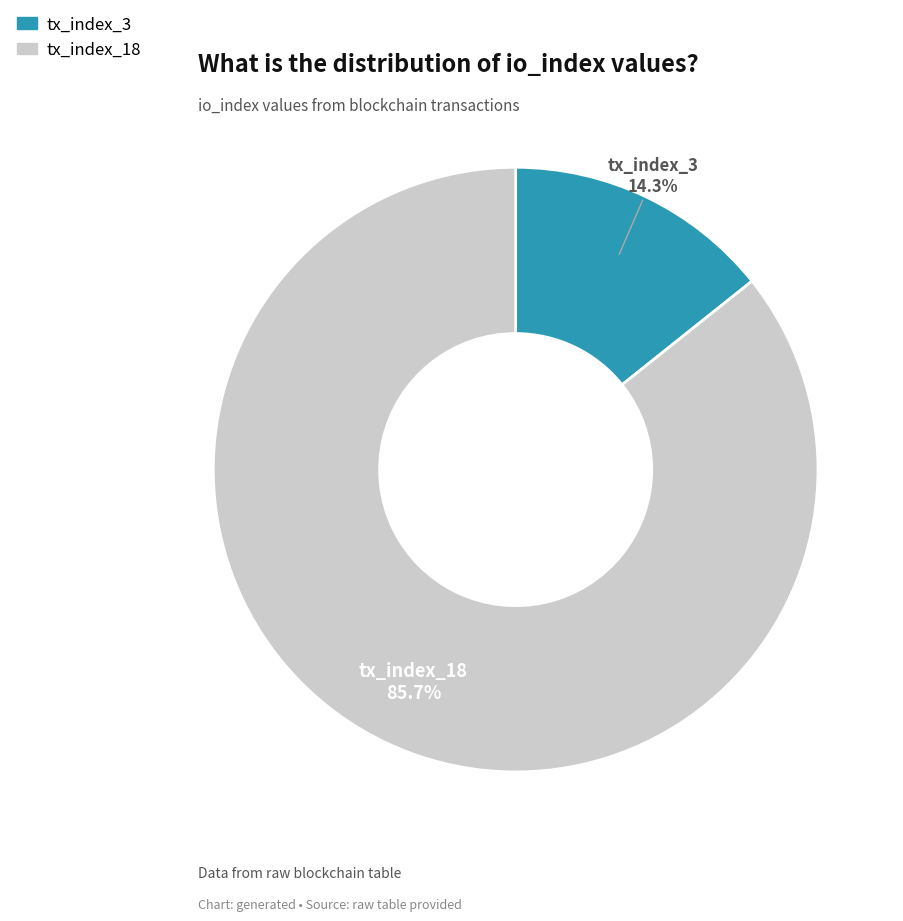

To the nearest percent, what is the average slice percentage?

50%